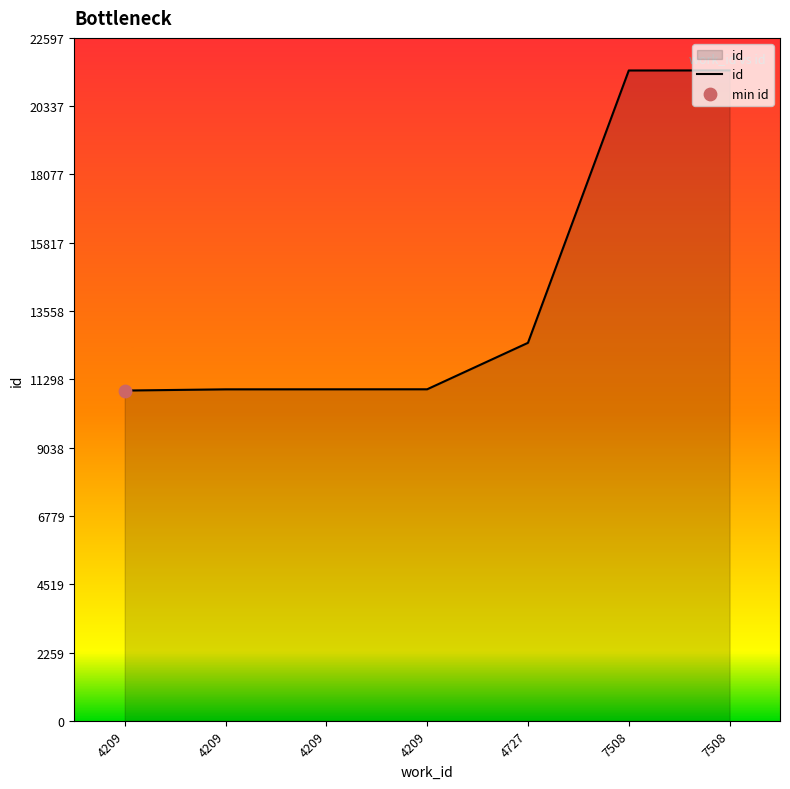

Between 4727 and 4209, which is larger?

4727